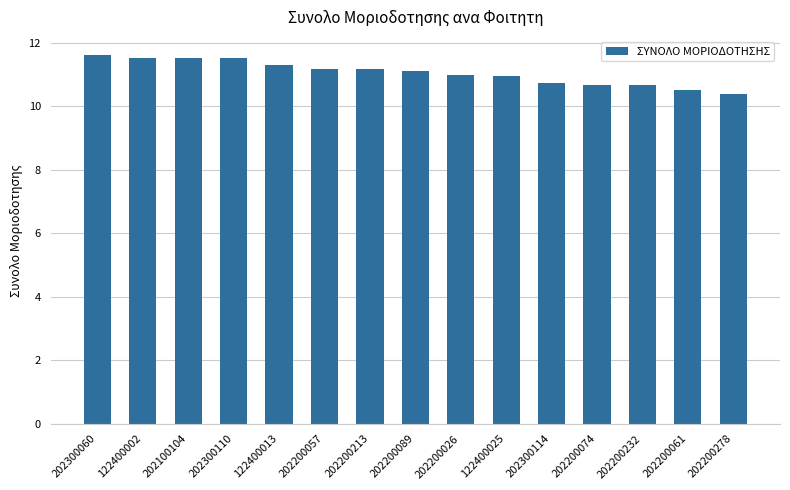

True or false: the data shows 10.7 at 202200074.

True